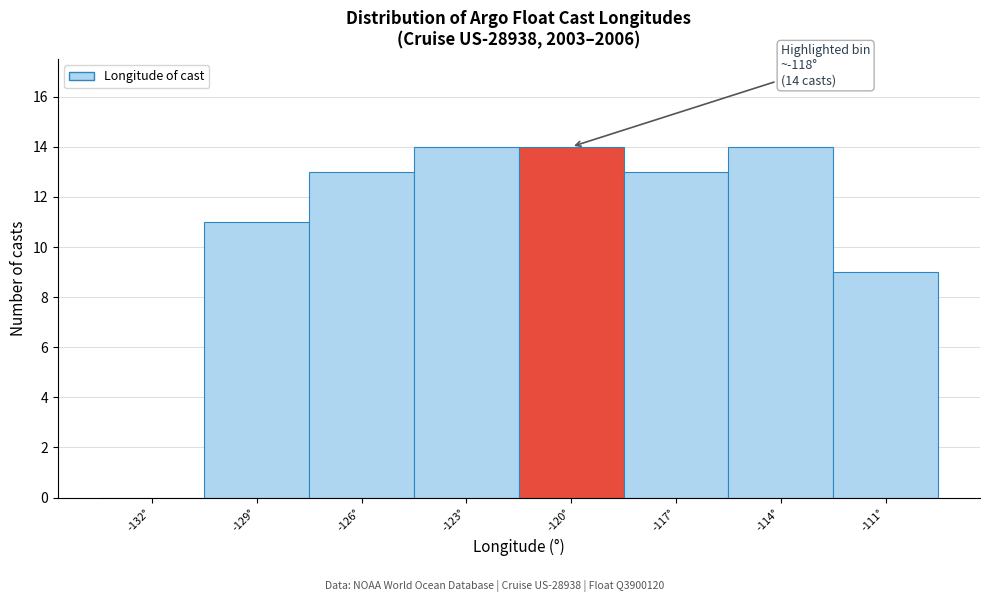

Reading right to left, what are all the values shown in this chart?

-111°=9	-114°=14	-117°=13	-120°=14	-123°=14	-126°=13	-129°=11	-132°=0